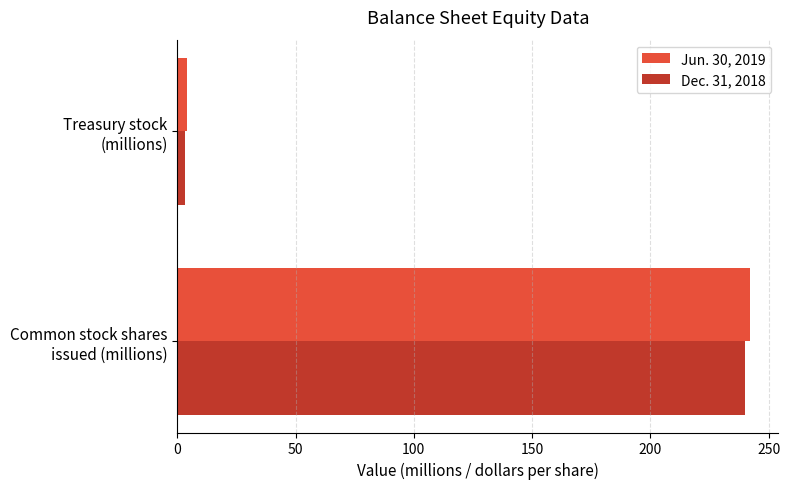

What is the highest value of the Dec. 31, 2018 series?

239.8